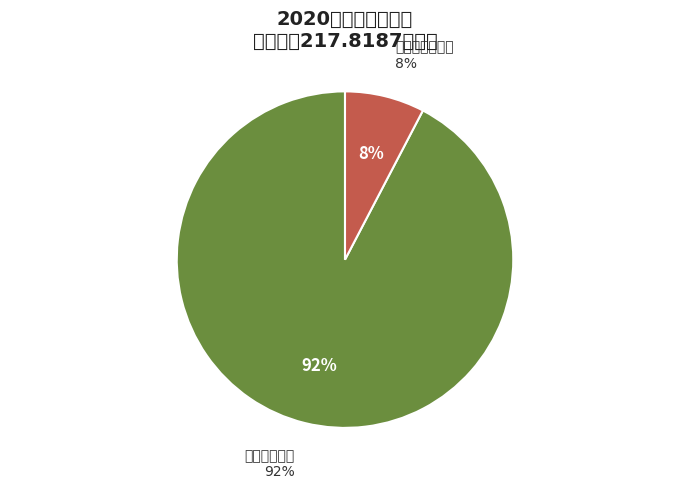

What portion of the pie excludes 商品和服务支出?

92.3%